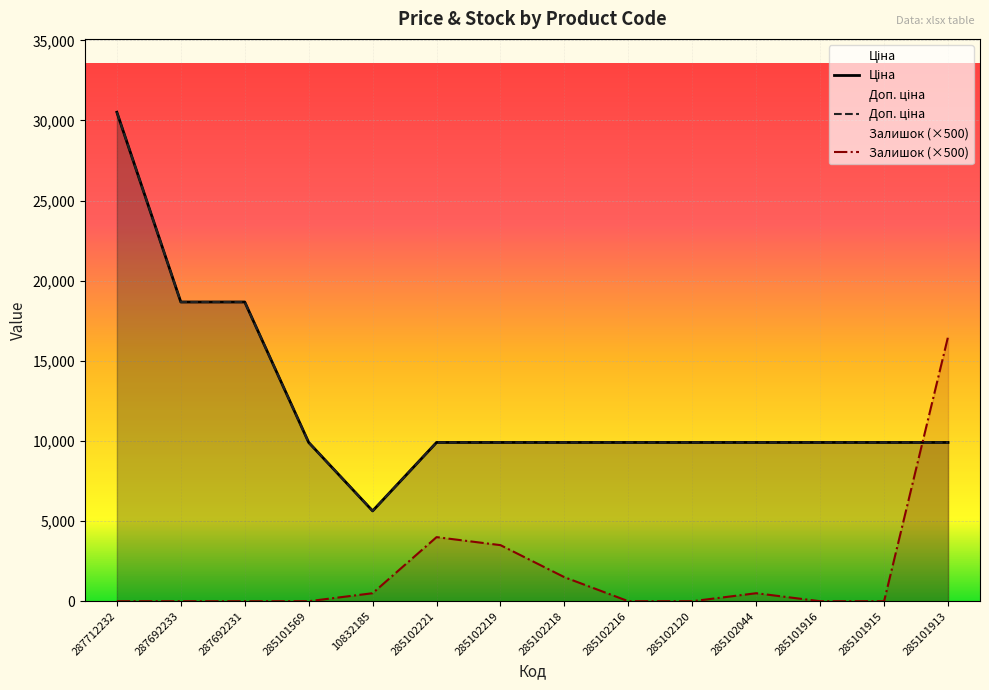

Rank the categories by Залишок value from lowest to highest.

287712232, 287692233, 287692231, 285101569, 285102216, 285102120, 285101916, 285101915, 10832185, 285102044, 285102218, 285102219, 285102221, 285101913